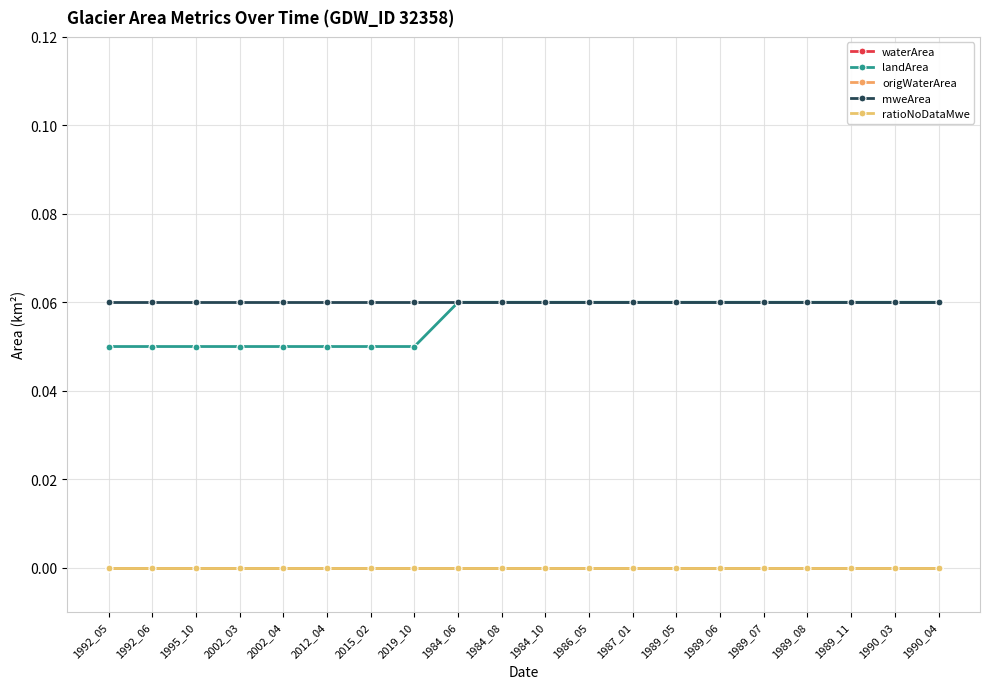

What is the label of the 19th point from the left?

1990_03